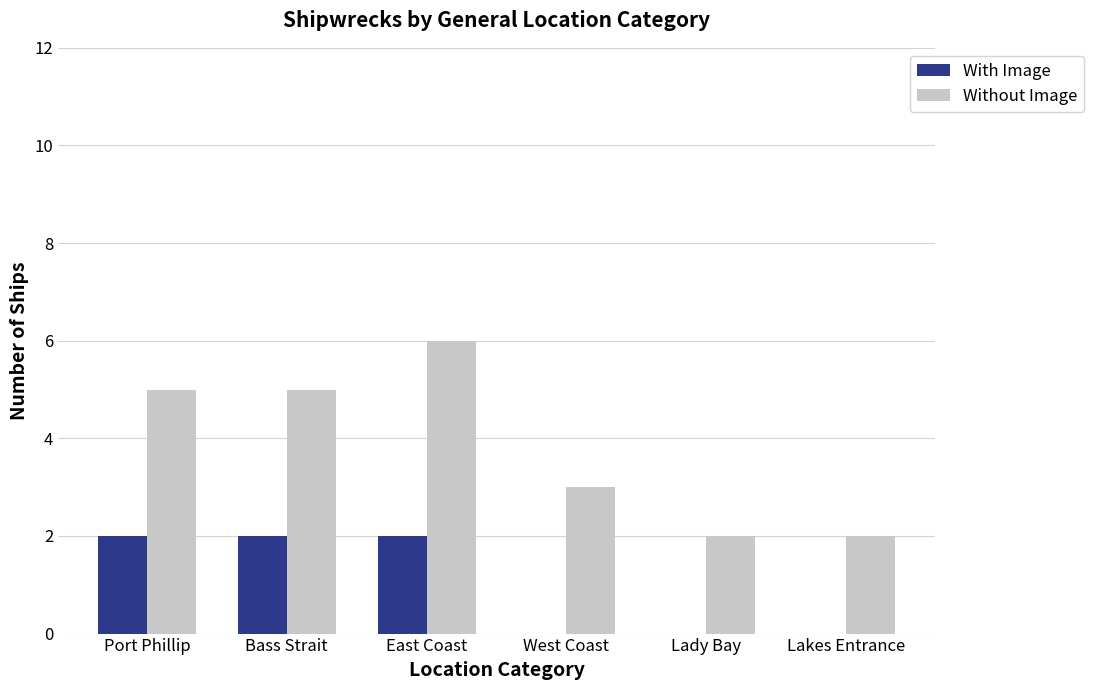

How many Without Image values are between 2 and 5?

5